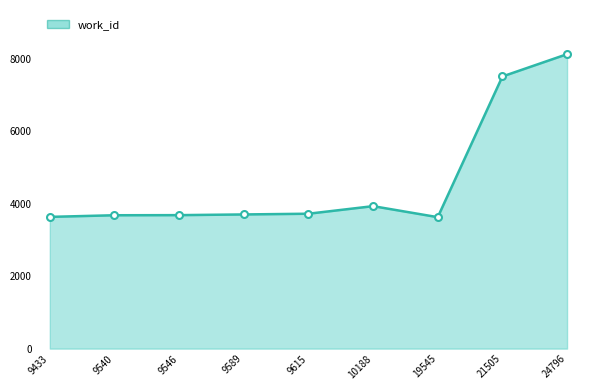

The value of work_id_line at 21505 is 4428. True or false?

False